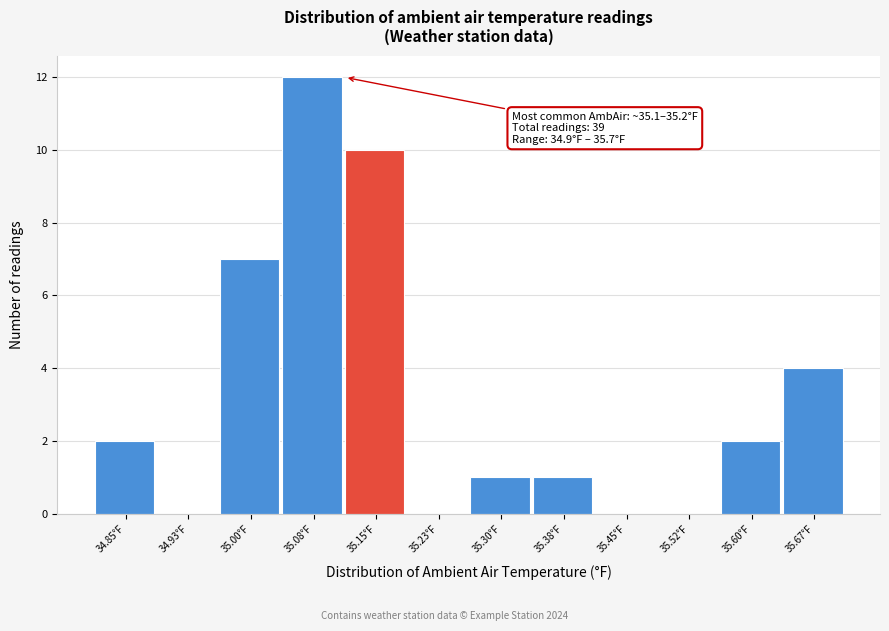

Reading left to right, extract all data points from this chart.

34.85°F=2	34.93°F=0	35.00°F=7	35.08°F=12	35.15°F=10	35.23°F=0	35.30°F=1	35.38°F=1	35.45°F=0	35.52°F=0	35.60°F=2	35.67°F=4